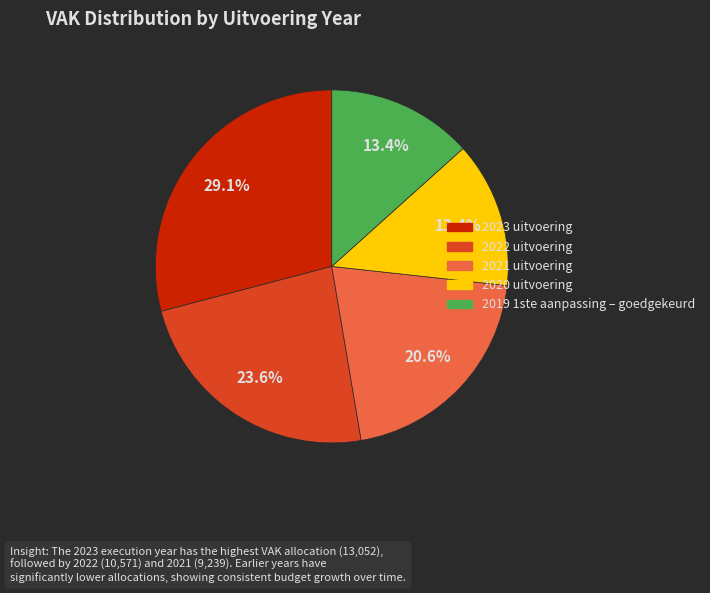

Count the number of slices in the pie.

5